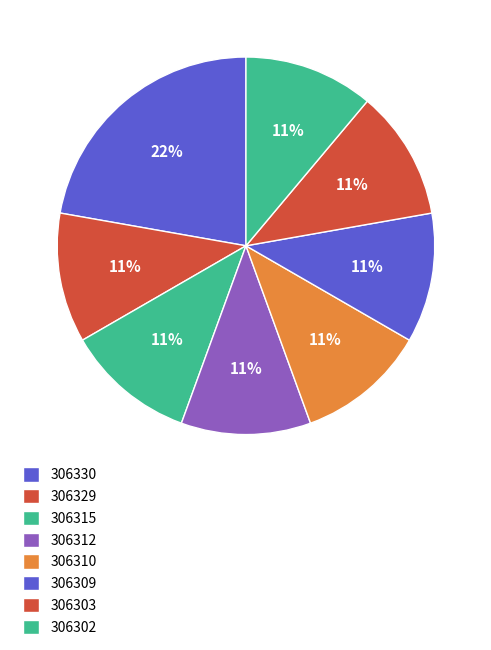

Rank the categories by value from lowest to highest.

306329, 306315, 306312, 306310, 306309, 306303, 306302, 306330